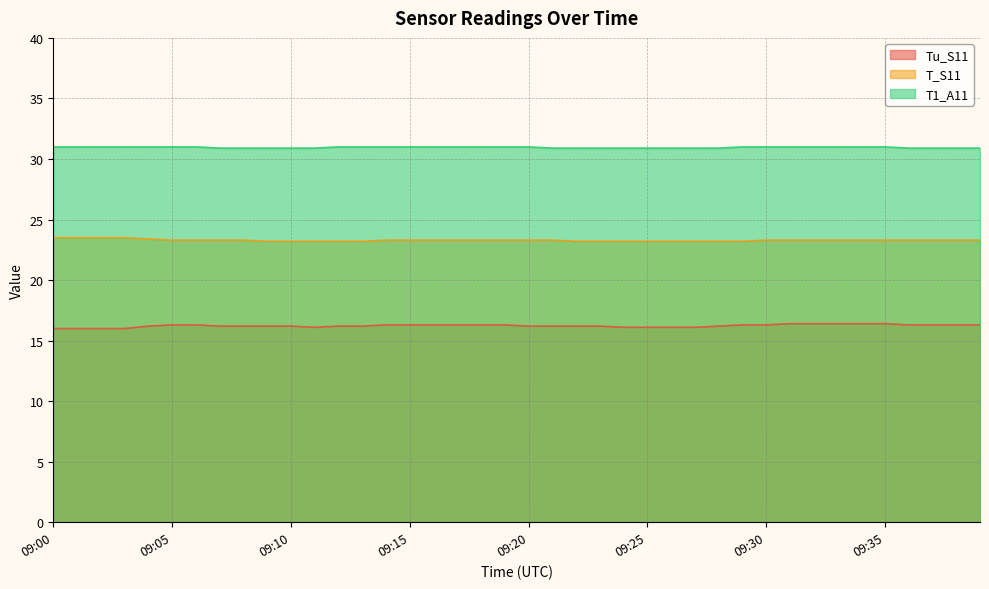

Which label corresponds to the largest value in the chart?

09:00